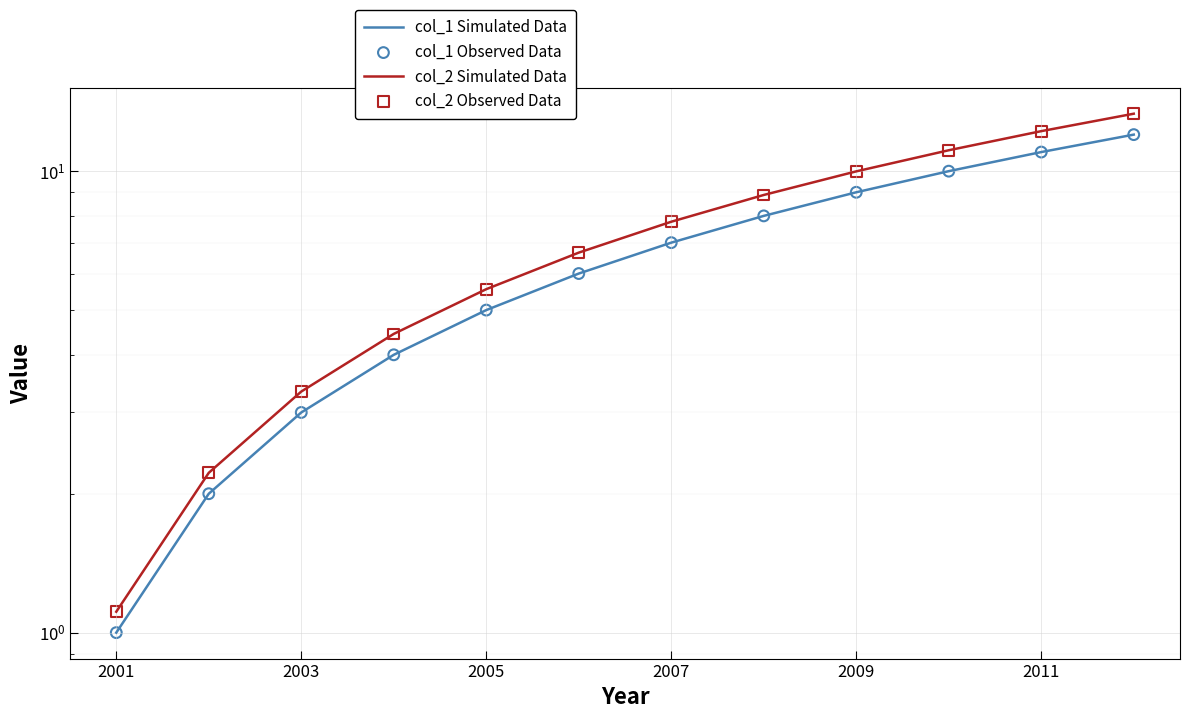

Which series reaches the maximum Y coordinate?

col_2 Simulated Data